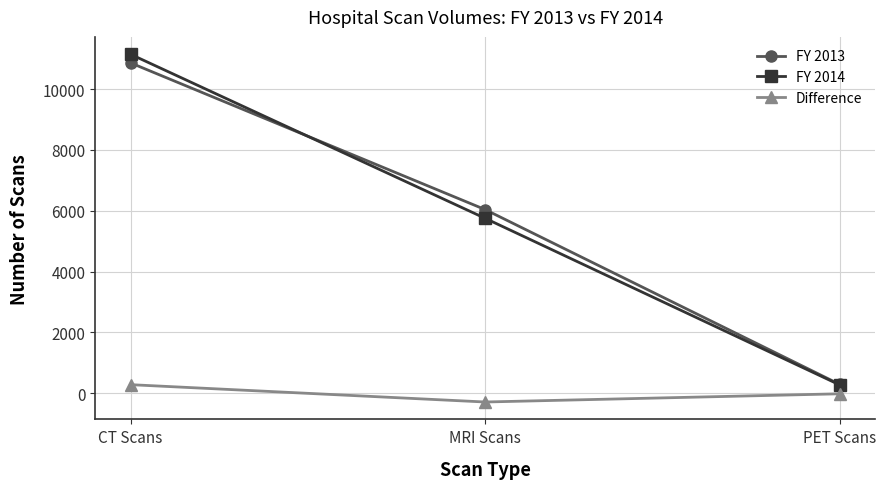

List the series in order of their peak value, lowest first.

Difference, FY 2013, FY 2014